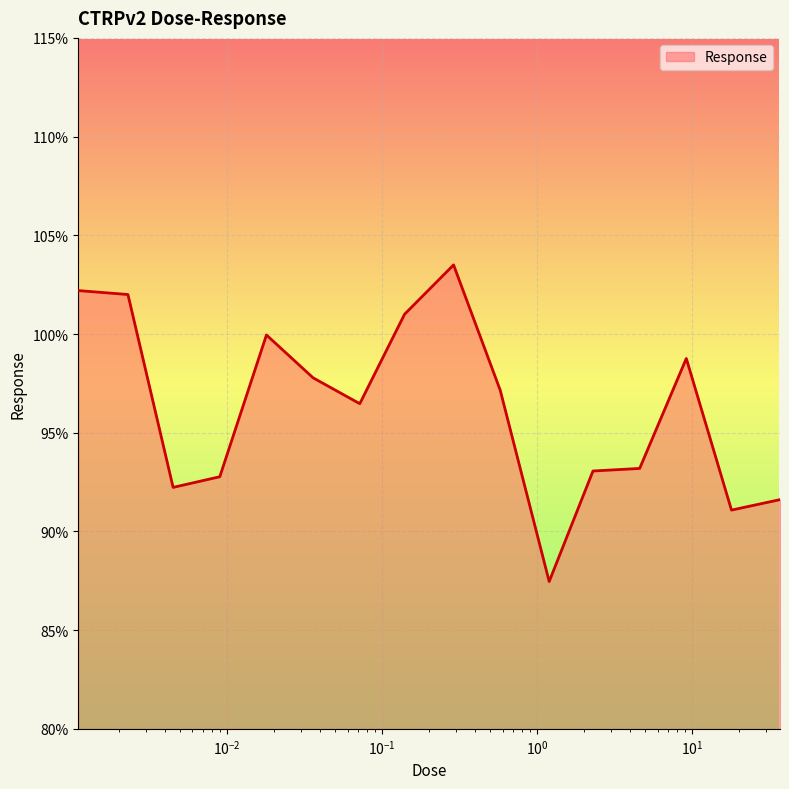

What is the maximum value shown in the chart?

103.5